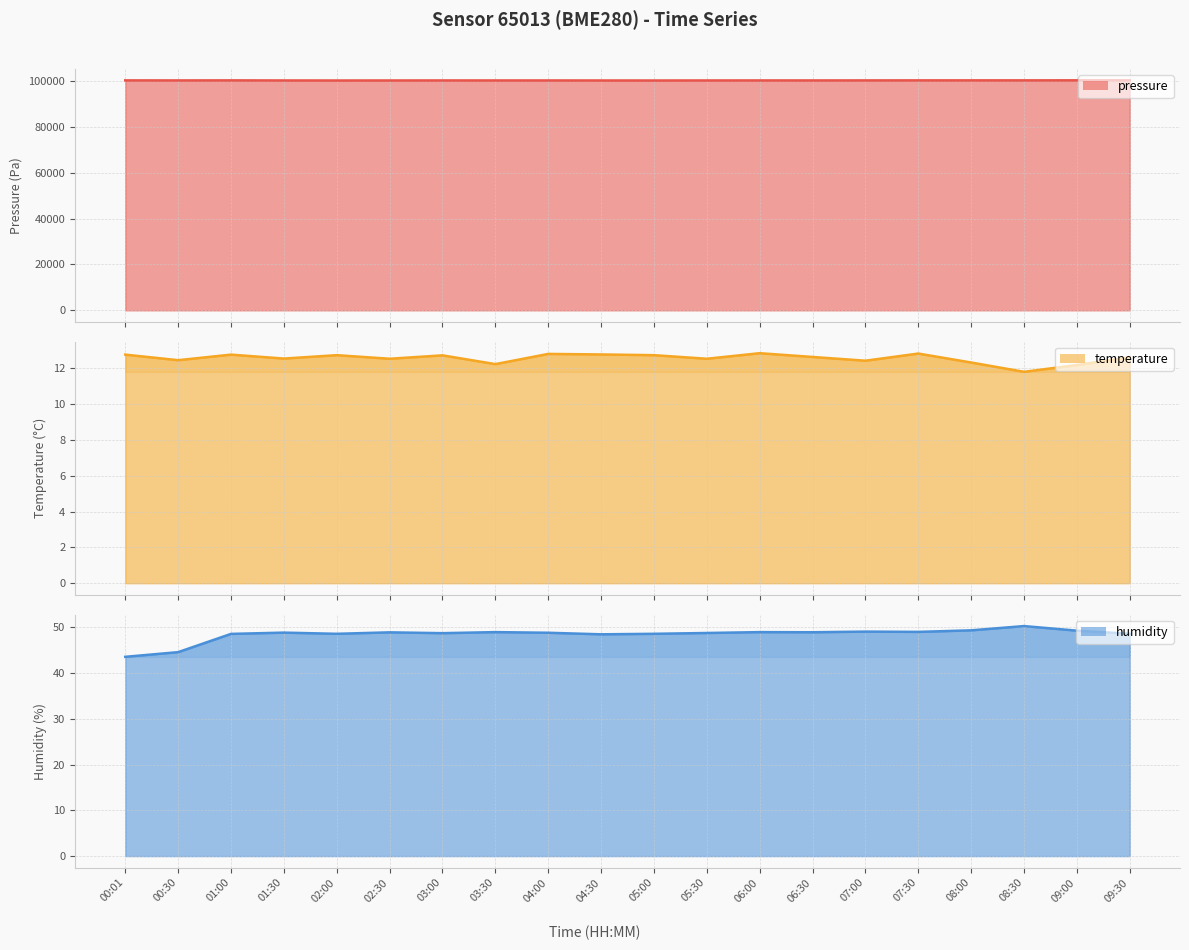

How many interior local valleys does the pressure series have?

4